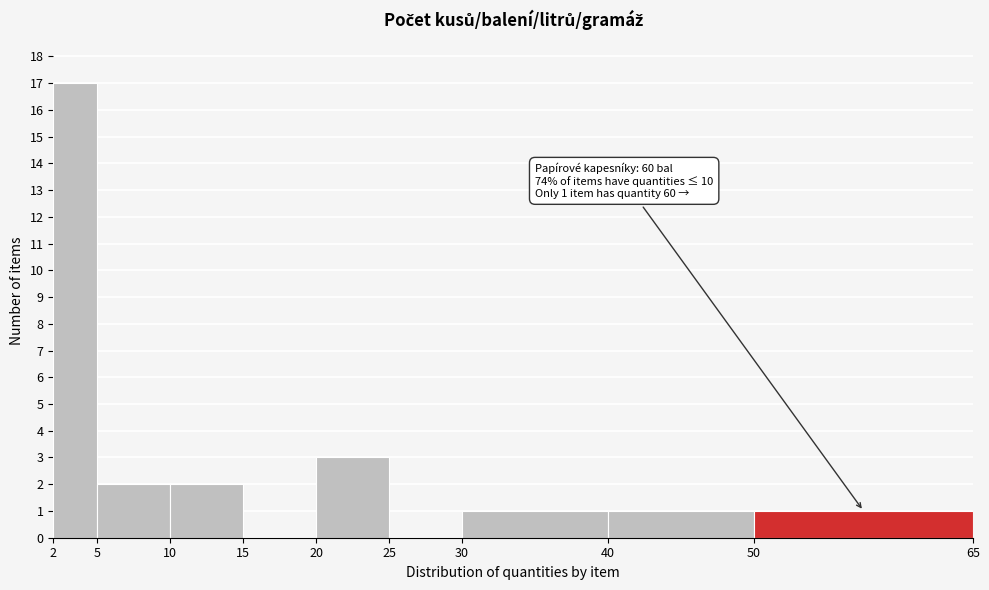

Which range on the x-axis has the tallest bar?

2 to 5